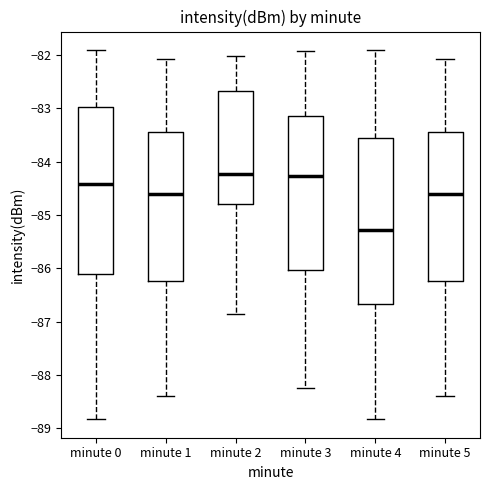

Where does the lower whisker of the box for minute 3 end on the y-axis? The values are not printed on the chart, so give them approximately, as read against the axis.

-88.2